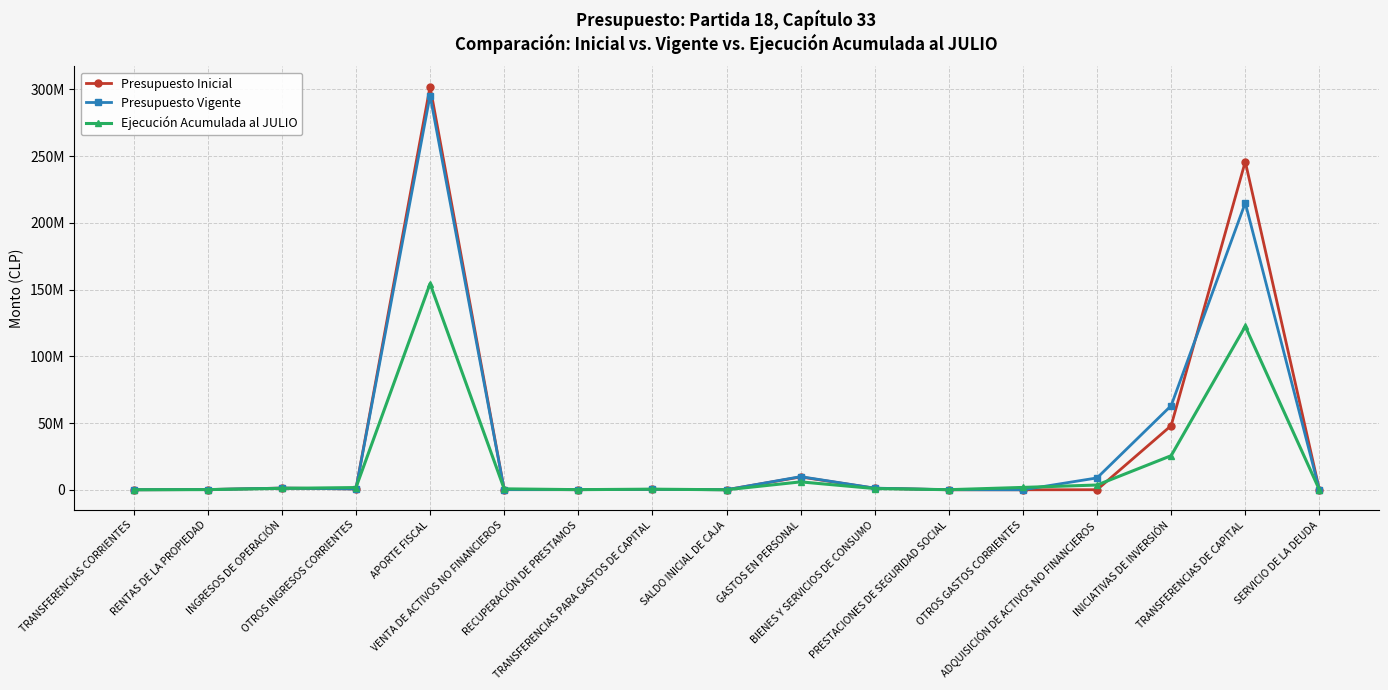

What are all the series names shown in the legend?

Presupuesto Inicial, Presupuesto Vigente, Ejecución Acumulada al JULIO